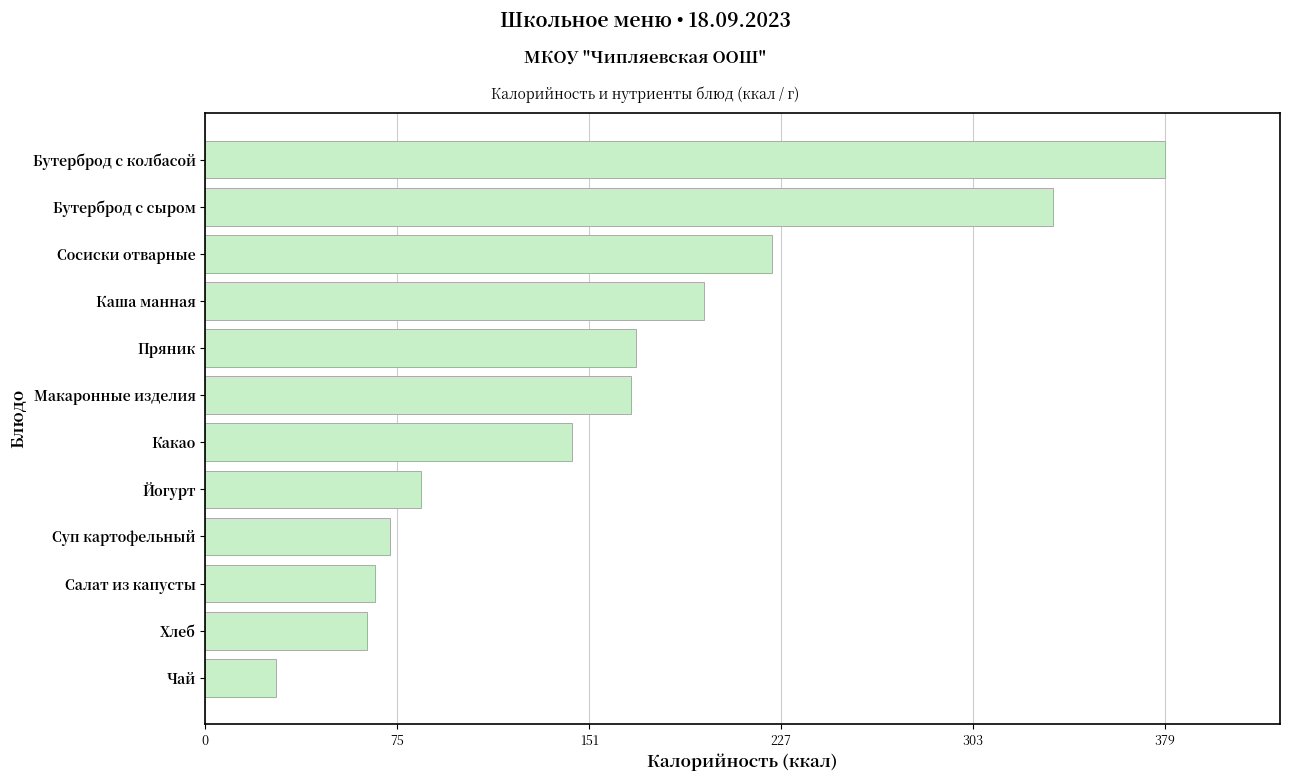

At which label is the value closest to 203?

Каша манная